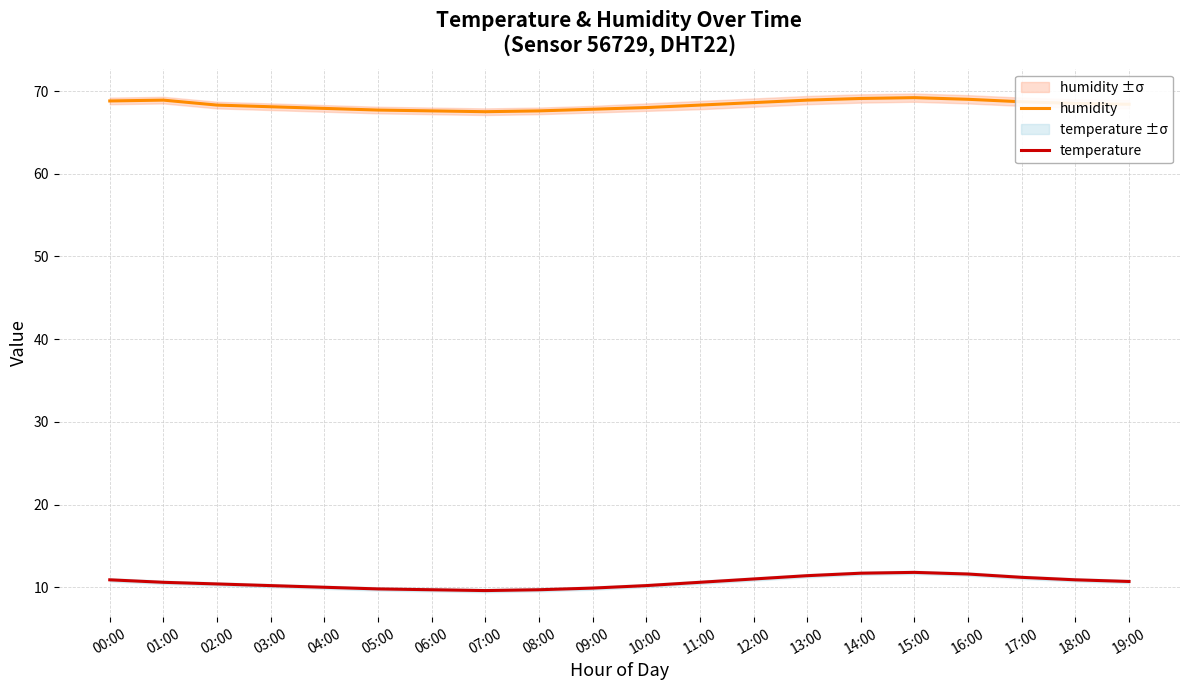

At which category does temperature reach its first local valley?

07:00